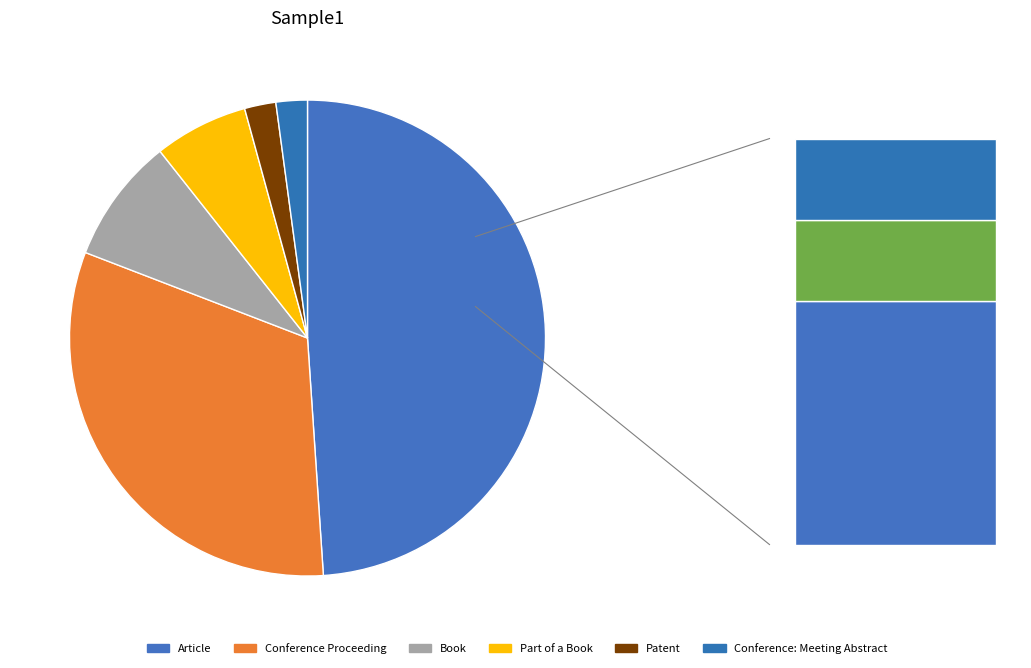

True or false: Conference Proceeding accounts for 32% of the total.

True